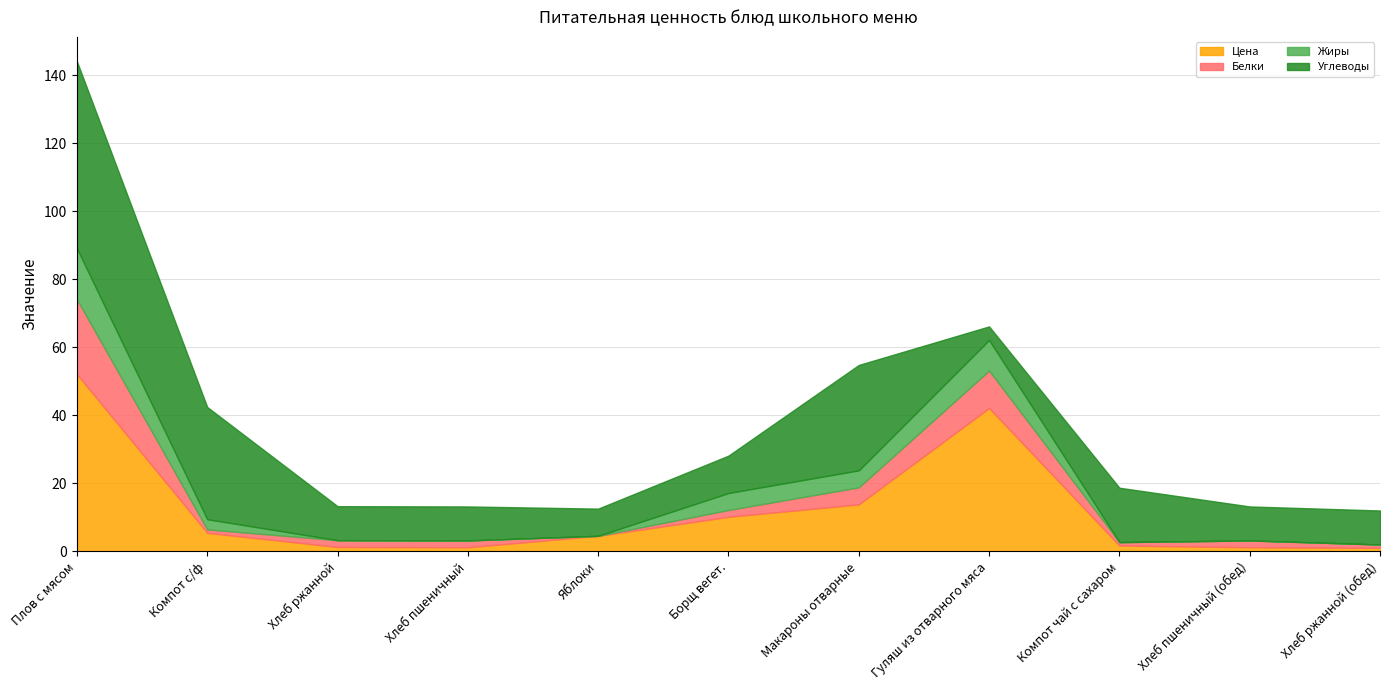

Rank the categories by Белки value from lowest to highest.

Яблоки, Компот с/ф, Компот чай с сахаром, Хлеб ржанной (обед), Хлеб ржанной, Хлеб пшеничный, Борщ вегет., Хлеб пшеничный (обед), Макароны отварные, Гуляш из отварного мяса, Плов с мясом